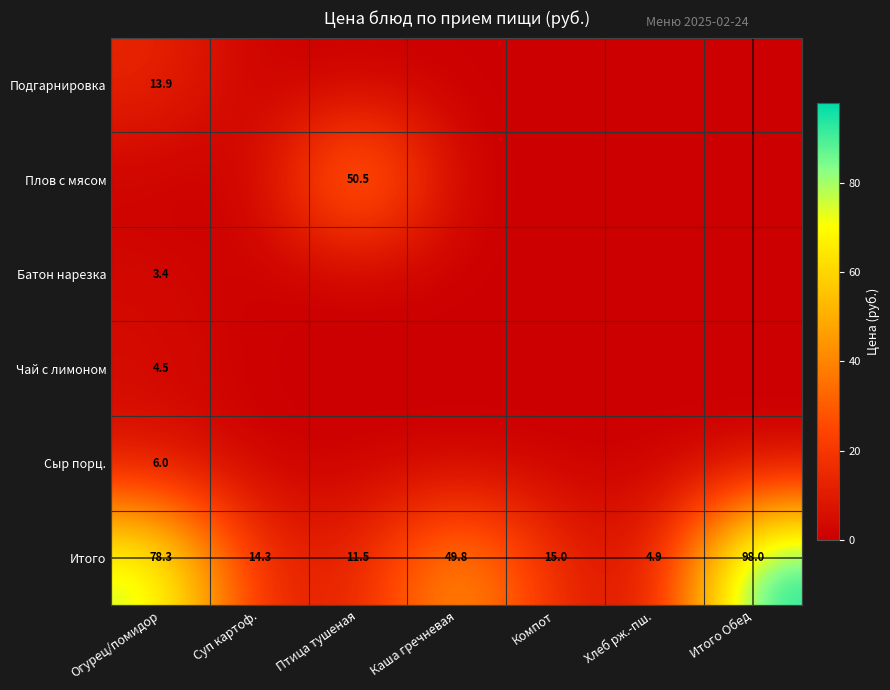

At which category is the sum across all series the highest?

Огурец/помидор